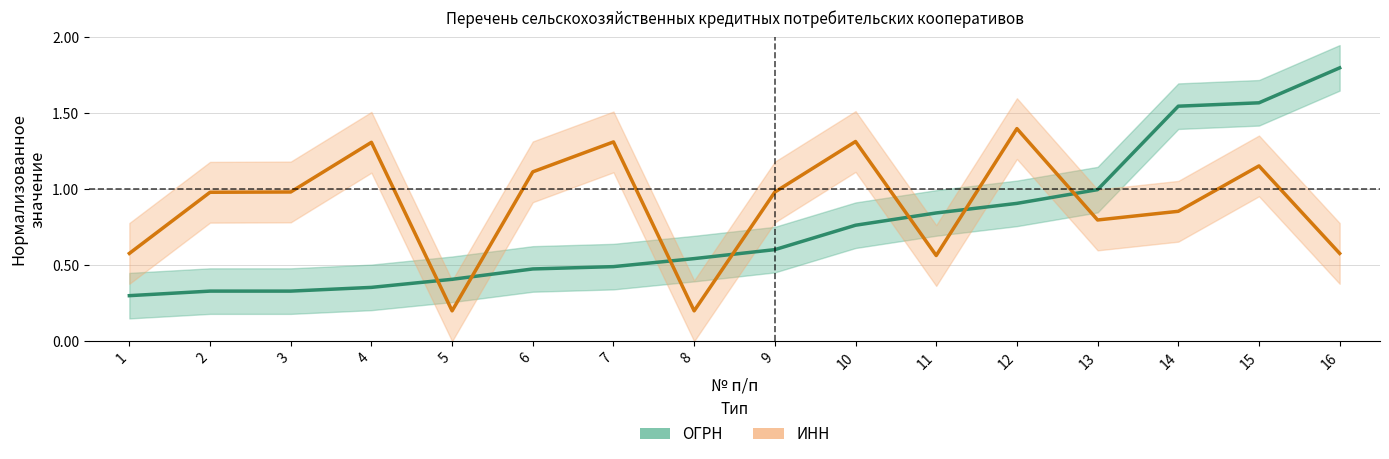

True or false: ОГРН has more than 0 points higher than both neighbors.

False